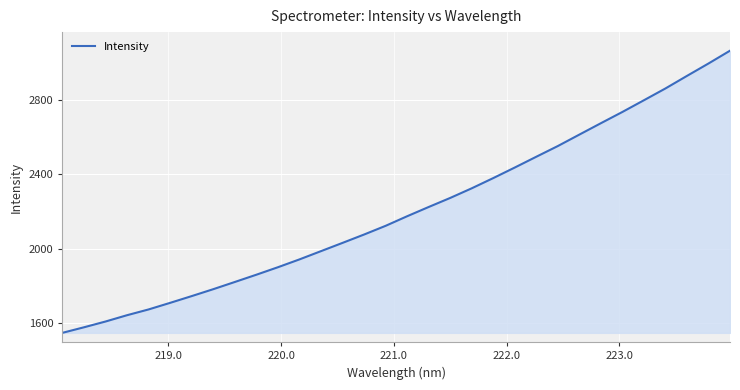

What is the difference between the maximum and minimum values?

1518.2